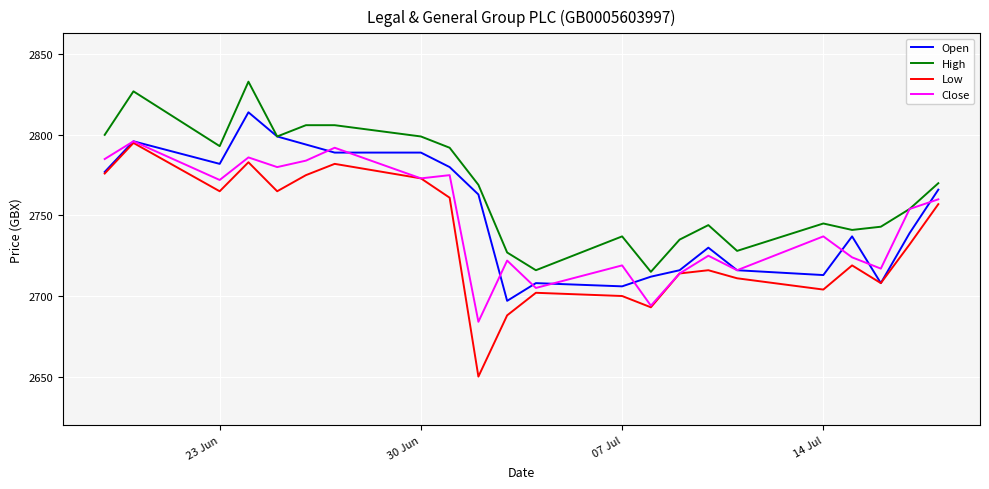

Which series has the largest range (max minus min)?

Low